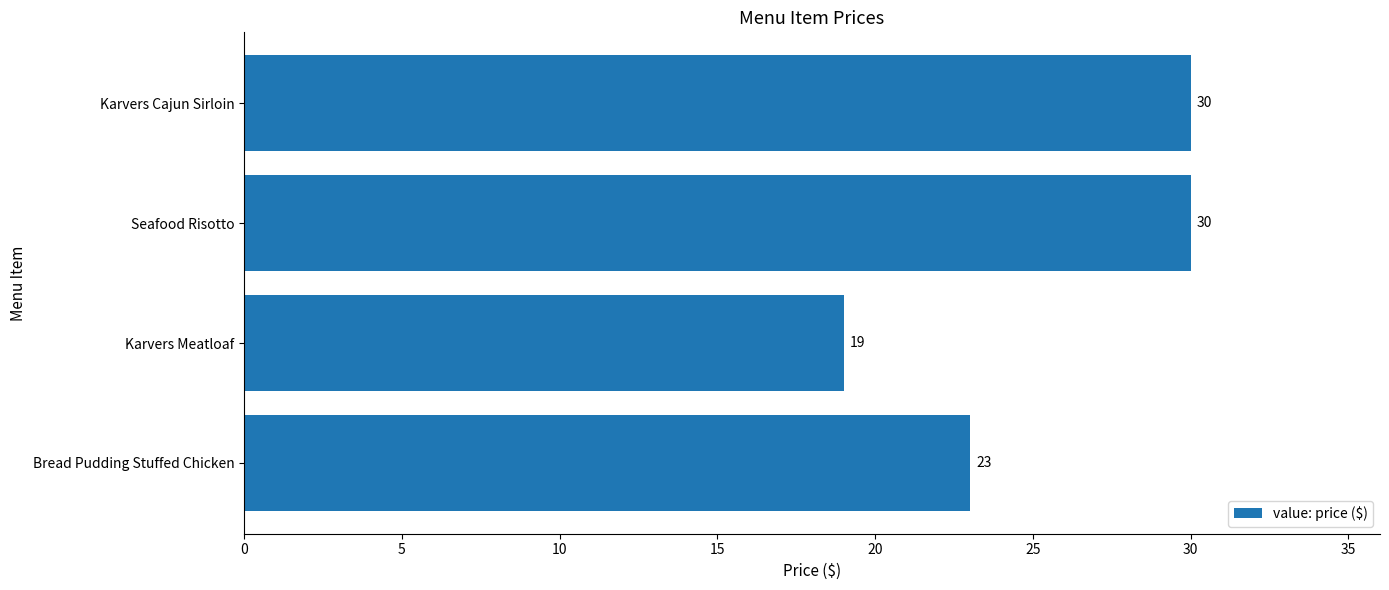

What is the difference between the maximum and second lowest values?

7